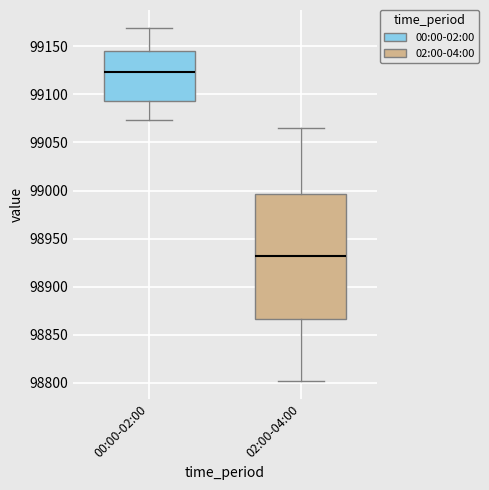

Where does the upper whisker of the box for 02:00-04:00 end on the y-axis? The values are not printed on the chart, so give them approximately, as read against the axis.

99065